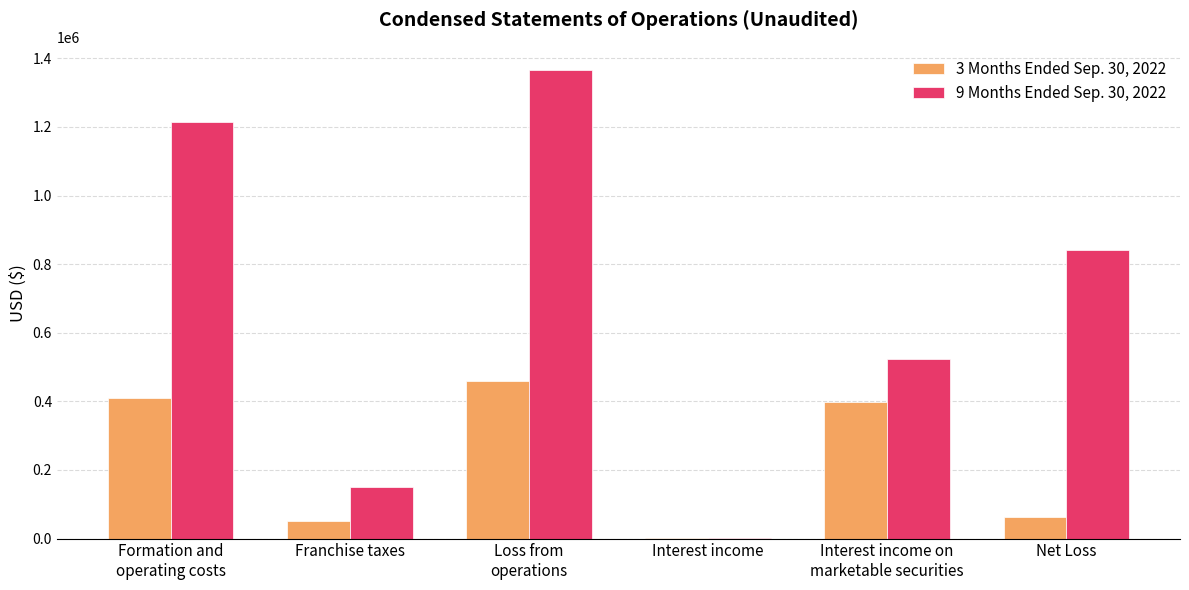

The 3 Months Ended Sep. 30, 2022 series shows 409308 at Formation and
operating costs. True or false?

True